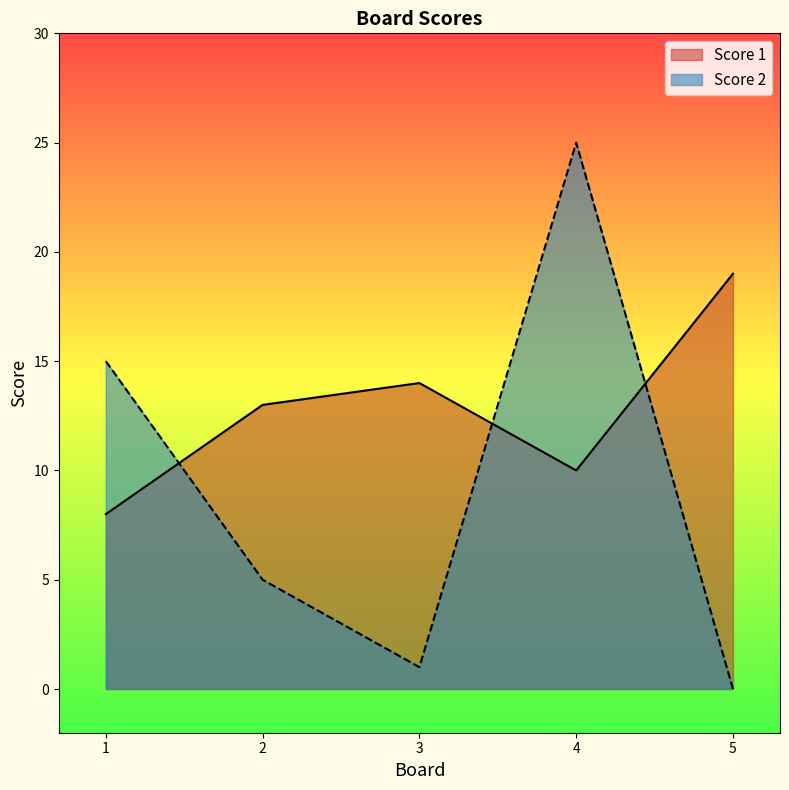

True or false: Score 2 has more than 0 points higher than both neighbors.

True